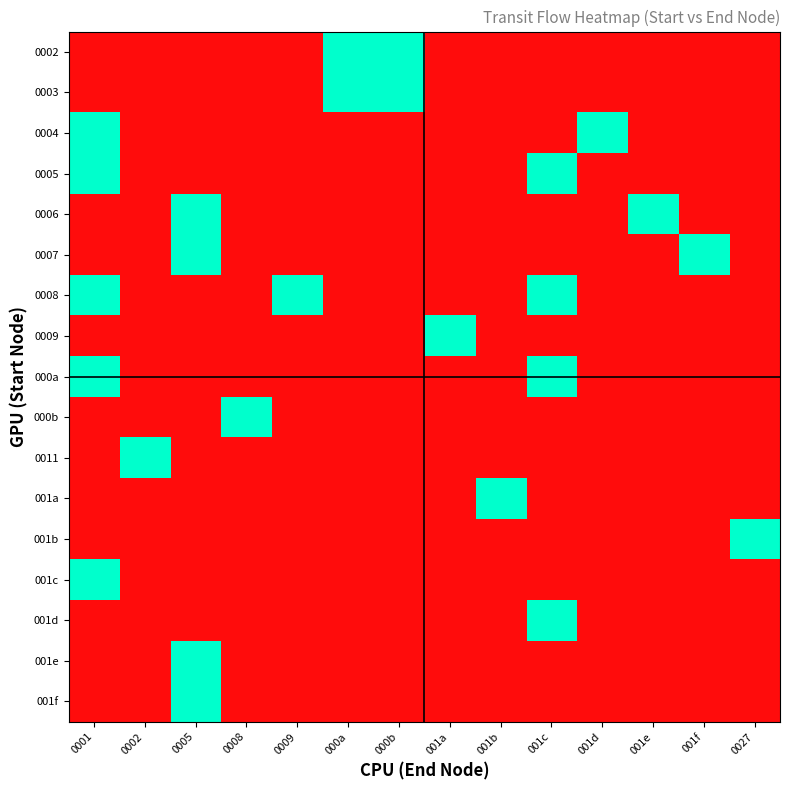

Is it true that 0008 equals 0 at 001b?

False